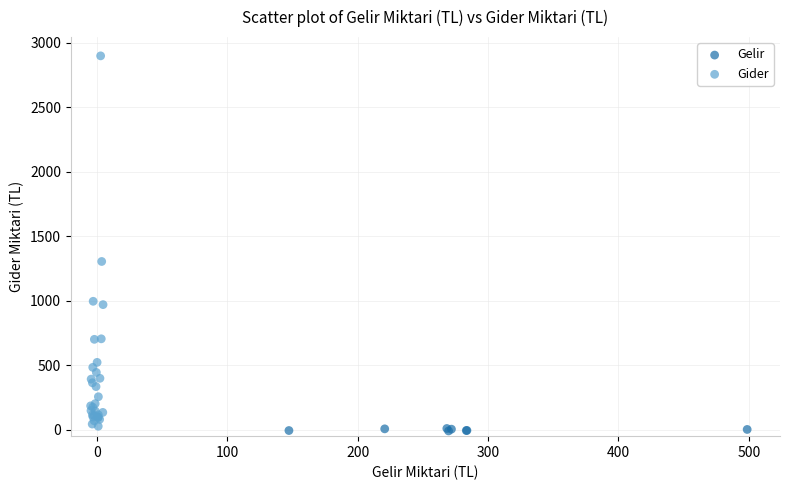

Which series has the widest spread of Y values?

Gider